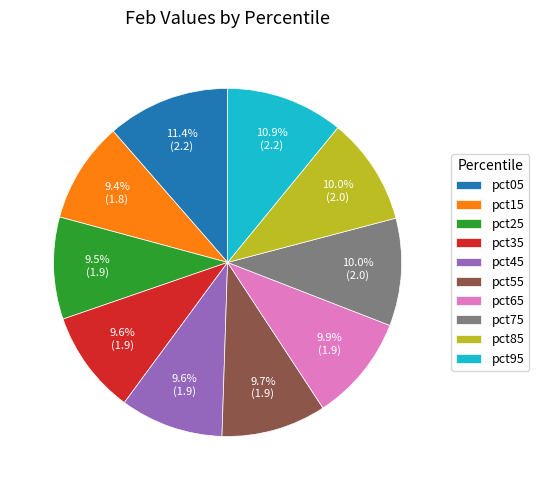

What is the ratio of the value at pct85 to the value at pct05?

0.9